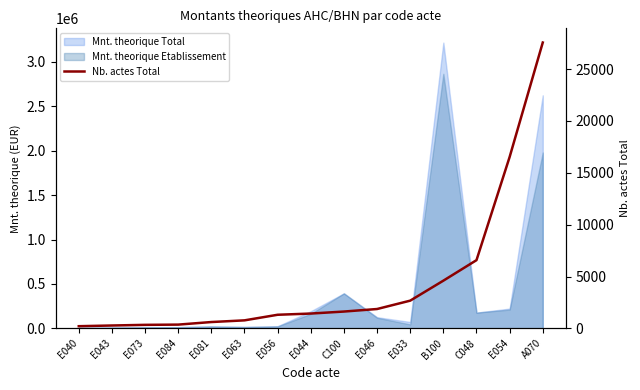

What is the difference between the maximum and minimum values?

27342